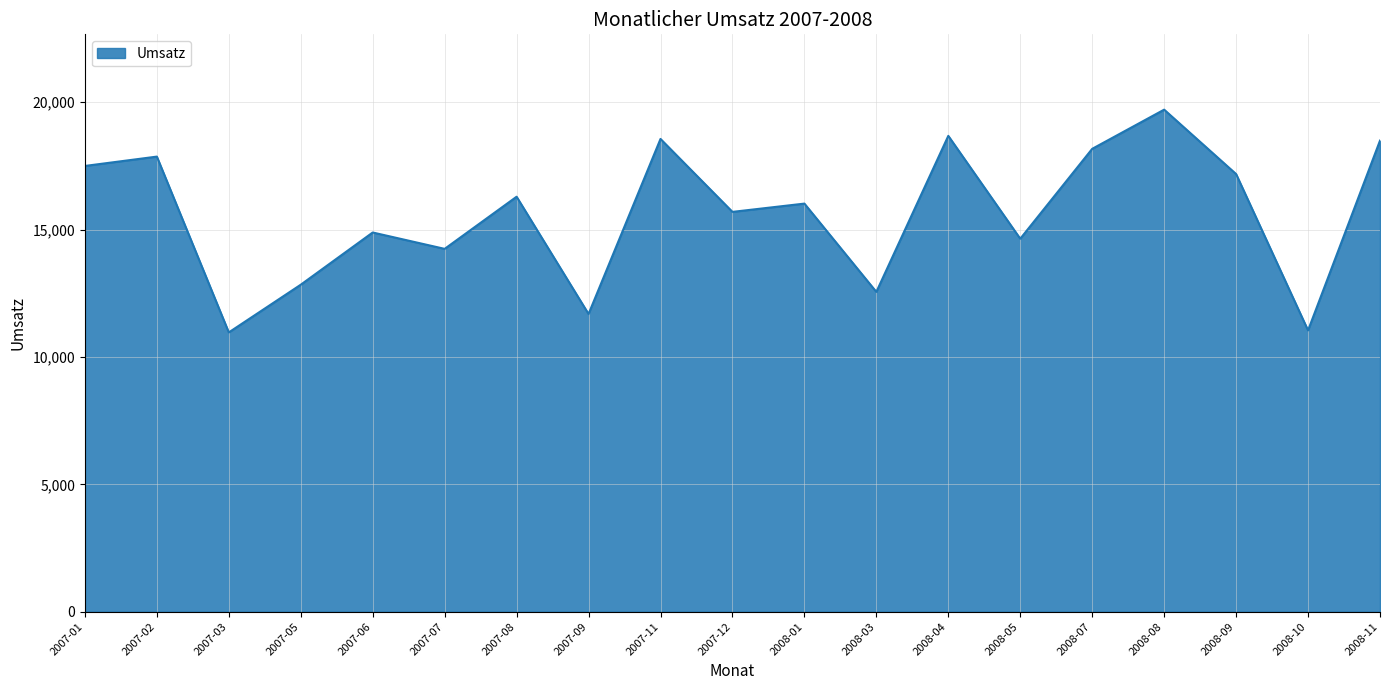

Which has a higher value, 2008-05 or 2008-01?

2008-01